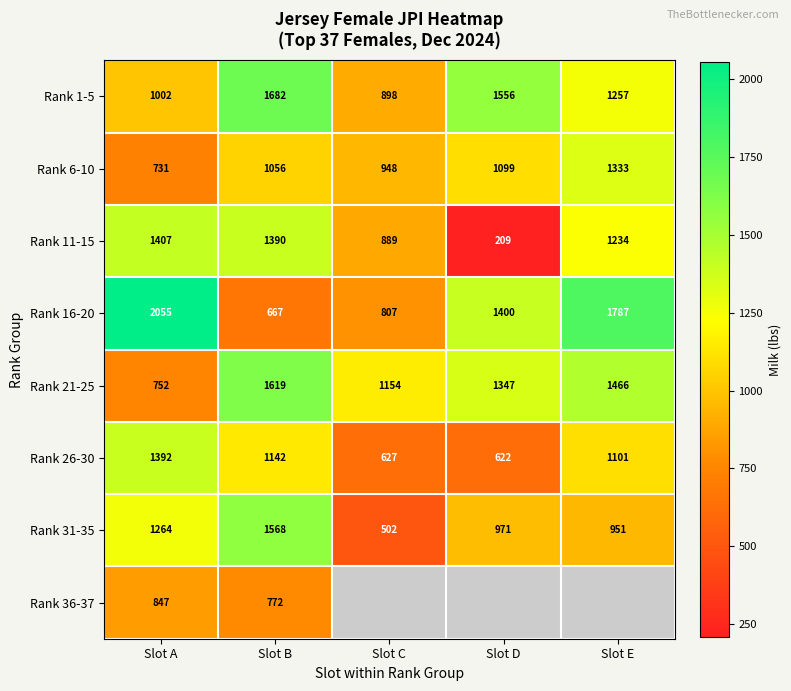

List the labels in order of Rank 26-30 value, largest first.

Slot A, Slot B, Slot E, Slot C, Slot D